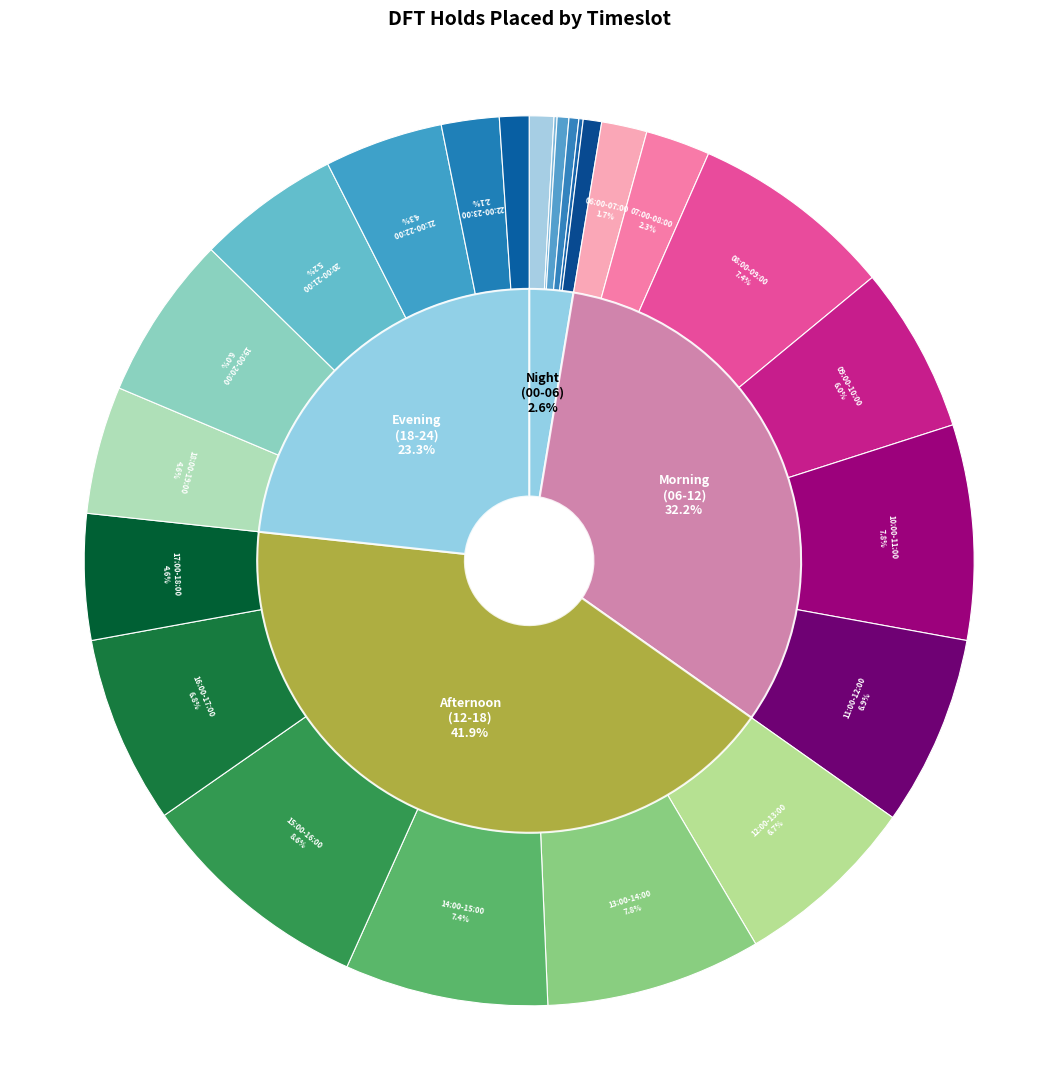

Rank the categories by value from lowest to highest.

01:00-02:00, 04:00-05:00, 03:00-04:00, 02:00-03:00, 05:00-06:00, 00:00-01:00, 23:00-24:00, 06:00-07:00, 22:00-23:00, 07:00-08:00, 21:00-22:00, 17:00-18:00, 18:00-19:00, 20:00-21:00, 19:00-20:00, 09:00-10:00, 12:00-13:00, 16:00-17:00, 11:00-12:00, 14:00-15:00, 08:00-09:00, 10:00-11:00, 13:00-14:00, 15:00-16:00